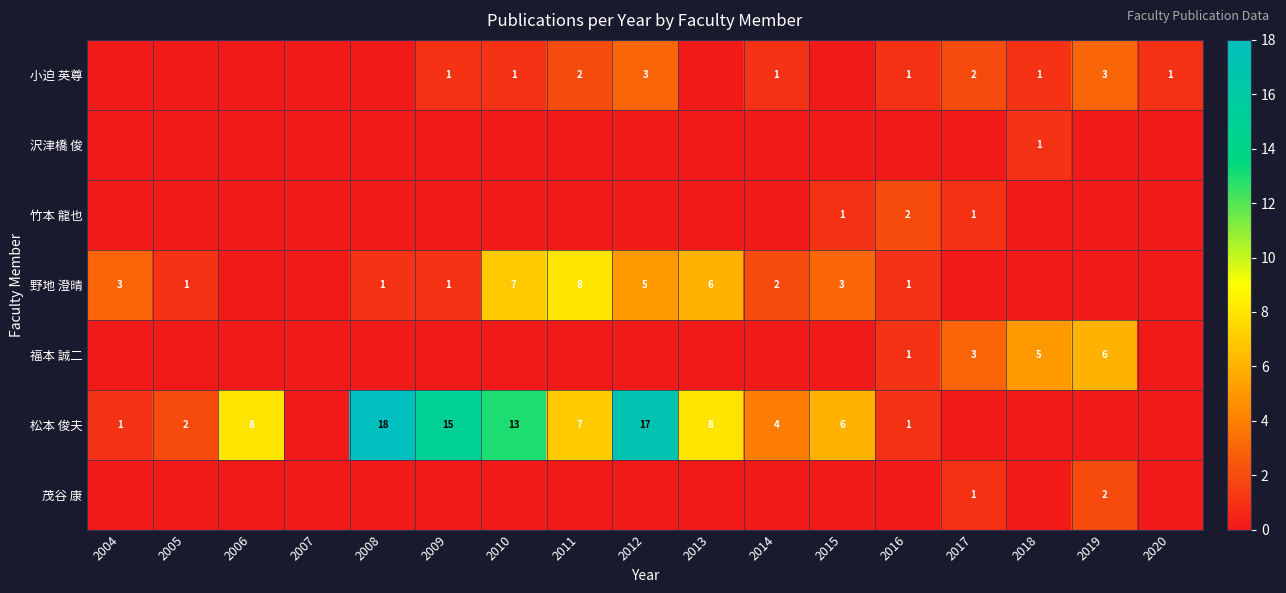

How many categories are shown in the chart?

17